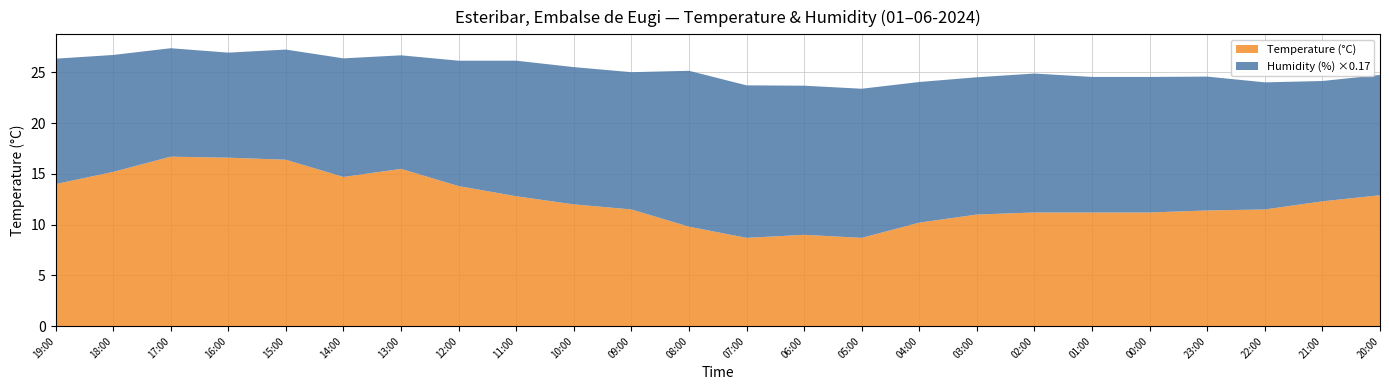

Reading right to left, extract all data points from this chart.

Temperature (°C): 20:00=12.9	21:00=12.3	22:00=11.5	23:00=11.4	00:00=11.2	01:00=11.2	02:00=11.2	03:00=11.0	04:00=10.2	05:00=8.7	06:00=9.0	07:00=8.7	08:00=9.8	09:00=11.5	10:00=12.0	11:00=12.8	12:00=13.8	13:00=15.5	14:00=14.7	15:00=16.4	16:00=16.6	17:00=16.7	18:00=15.2	19:00=14.0
Humidity (%): 20:00=71.0	21:00=71.0	22:00=75.0	23:00=79.0	00:00=80.0	01:00=80.0	02:00=82.0	03:00=81.0	04:00=83.0	05:00=88.0	06:00=88.0	07:00=90.0	08:00=92.0	09:00=81.0	10:00=81.0	11:00=80.0	12:00=74.0	13:00=67.0	14:00=70.0	15:00=65.0	16:00=62.0	17:00=64.0	18:00=69.0	19:00=74.0